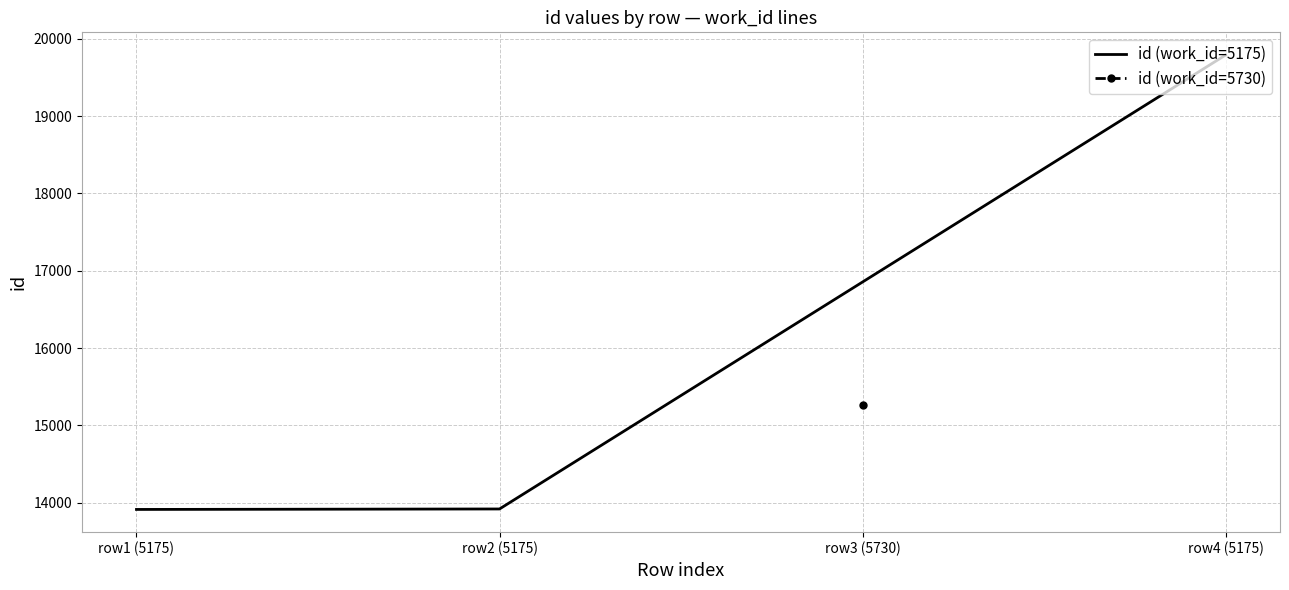

What is the approximate value at row1 (5175), to the nearest 100?

13900